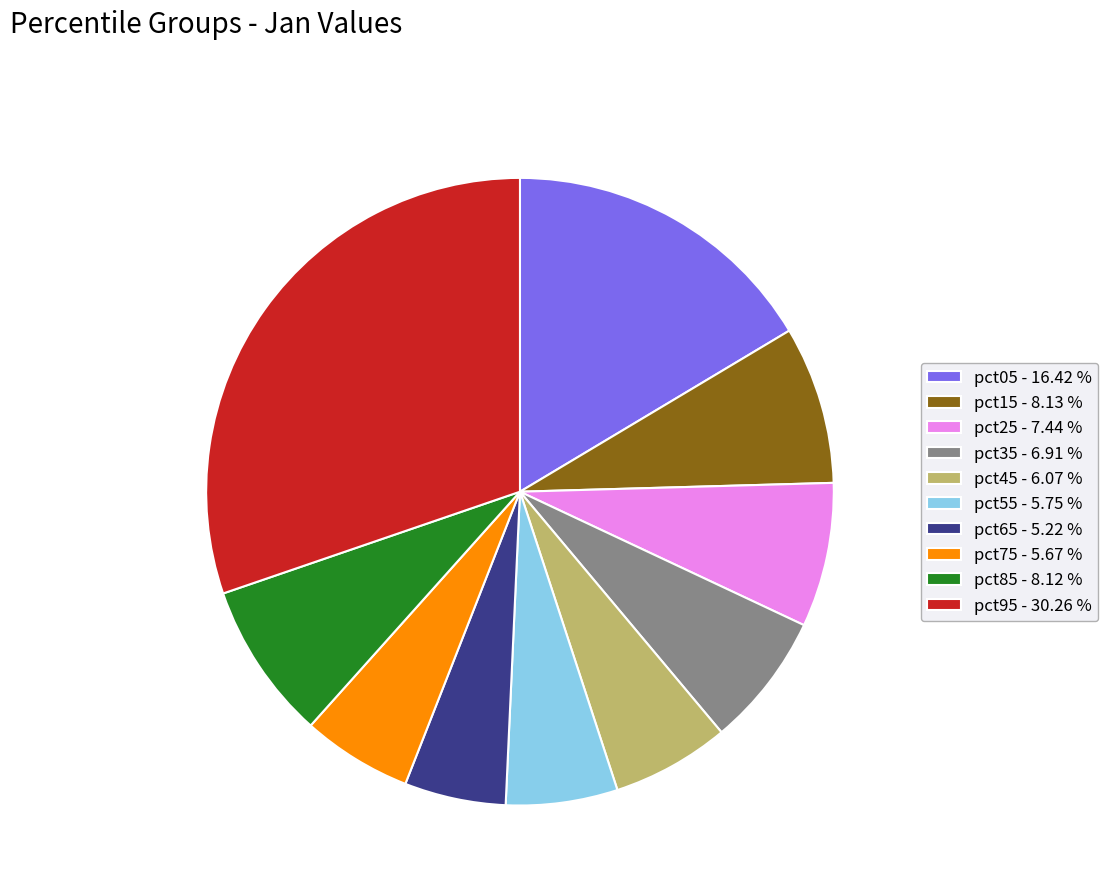

Between pct55 - 5.75 % and pct25 - 7.44 %, which is larger?

pct25 - 7.44 %